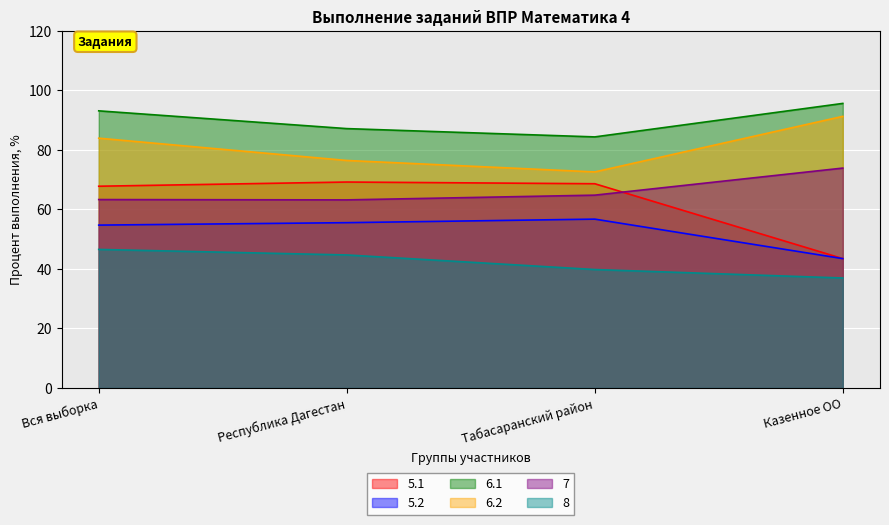

Which category has the highest value in the 5.2 series?

Табасаранский район